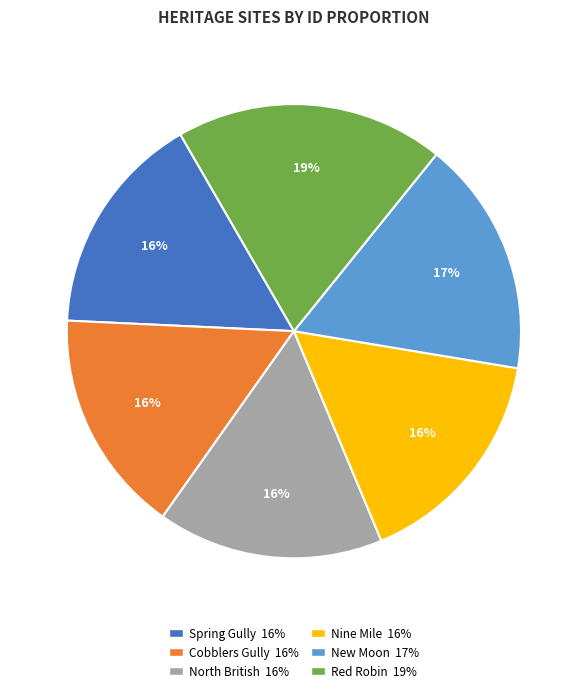

To the nearest percent, what is the average slice percentage?

17%